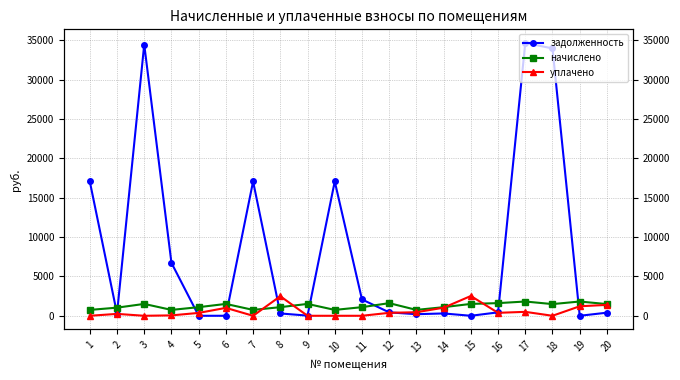

Which series has the widest spread of values?

задолженность